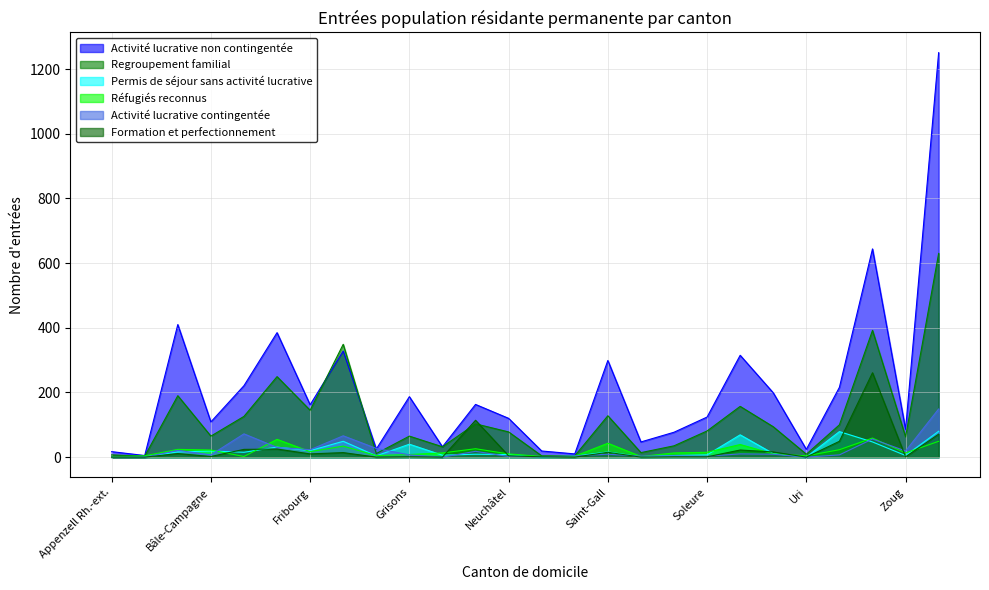

Reading left to right, extract all data points from this chart.

Activité lucrative non contingentée: Appenzell Rh.-ext.=17	Appenzell Rh.-int.=5	Argovie=410	Bâle-Campagne=109	Bâle-Ville=221	Berne=385	Fribourg=162	Genève=328	Glaris=25	Grisons=187	Jura=32	Lucerne=163	Neuchâtel=120	Nidwald=19	Obwald=10	Saint-Gall=299	Schaffhouse=47	Schwyz=77	Soleure=124	Tessin=315	Thurgovie=199	Uri=24	Valais=216	Vaud=644	Zoug=86	Zurich=1251
Regroupement familial: Appenzell Rh.-ext.=7	Appenzell Rh.-int.=3	Argovie=190	Bâle-Campagne=65	Bâle-Ville=126	Berne=249	Fribourg=145	Genève=349	Glaris=11	Grisons=65	Jura=32	Lucerne=103	Neuchâtel=78	Nidwald=4	Obwald=4	Saint-Gall=128	Schaffhouse=14	Schwyz=35	Soleure=81	Tessin=157	Thurgovie=94	Uri=9	Valais=100	Vaud=392	Zoug=63	Zurich=630
Permis de séjour sans activité lucrative: Appenzell Rh.-ext.=1	Appenzell Rh.-int.=1	Argovie=16	Bâle-Campagne=19	Bâle-Ville=15	Berne=31	Fribourg=20	Genève=49	Glaris=4	Grisons=40	Jura=6	Lucerne=9	Neuchâtel=8	Nidwald=0	Obwald=3	Saint-Gall=16	Schaffhouse=1	Schwyz=5	Soleure=7	Tessin=69	Thurgovie=11	Uri=0	Valais=79	Vaud=47	Zoug=5	Zurich=80
Réfugiés reconnus: Appenzell Rh.-ext.=1	Appenzell Rh.-int.=4	Argovie=24	Bâle-Campagne=22	Bâle-Ville=2	Berne=55	Fribourg=17	Genève=34	Glaris=5	Grisons=8	Jura=13	Lucerne=26	Neuchâtel=10	Nidwald=2	Obwald=3	Saint-Gall=43	Schaffhouse=2	Schwyz=13	Soleure=15	Tessin=39	Thurgovie=10	Uri=4	Valais=23	Vaud=59	Zoug=13	Zurich=49
Activité lucrative contingentée: Appenzell Rh.-ext.=0	Appenzell Rh.-int.=0	Argovie=21	Bâle-Campagne=7	Bâle-Ville=72	Berne=30	Fribourg=23	Genève=66	Glaris=27	Grisons=7	Jura=0	Lucerne=18	Neuchâtel=2	Nidwald=1	Obwald=4	Saint-Gall=9	Schaffhouse=3	Schwyz=4	Soleure=3	Tessin=10	Thurgovie=9	Uri=0	Valais=7	Vaud=56	Zoug=19	Zurich=149
Formation et perfectionnement: Appenzell Rh.-ext.=0	Appenzell Rh.-int.=0	Argovie=11	Bâle-Campagne=2	Bâle-Ville=24	Berne=25	Fribourg=10	Genève=14	Glaris=0	Grisons=1	Jura=0	Lucerne=114	Neuchâtel=4	Nidwald=1	Obwald=0	Saint-Gall=15	Schaffhouse=0	Schwyz=1	Soleure=1	Tessin=22	Thurgovie=16	Uri=0	Valais=49	Vaud=261	Zoug=1	Zurich=71